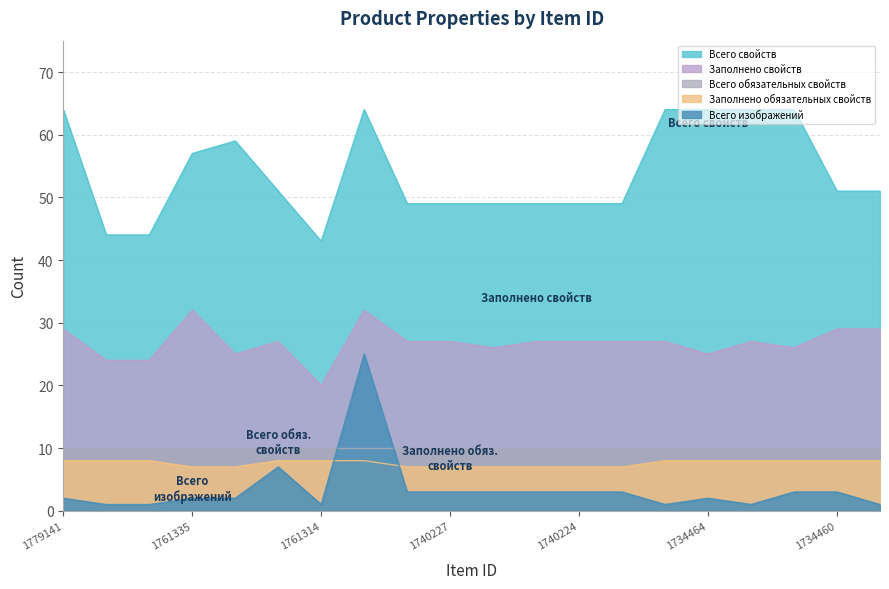

What is the average value of the Заполнено свойств series?

27